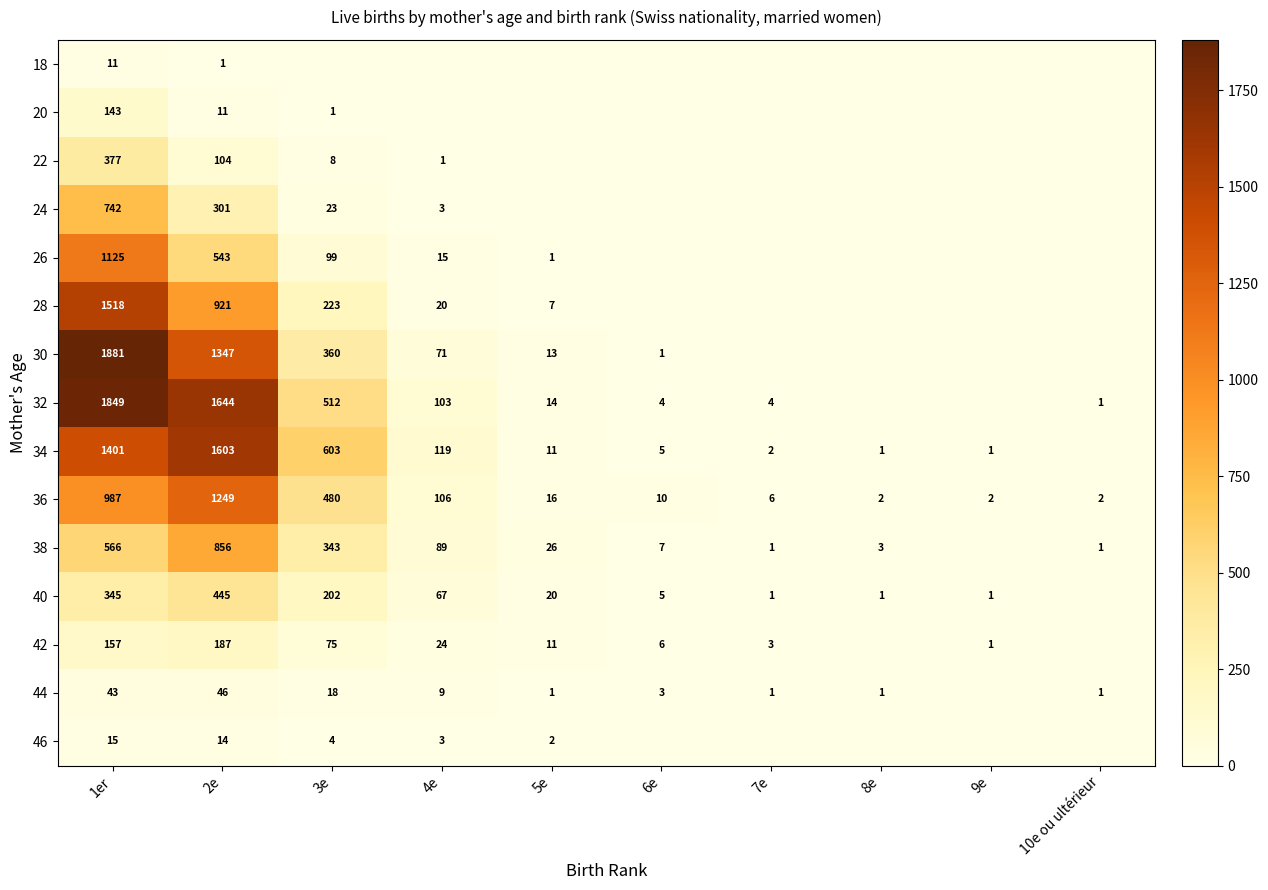

What is the difference between the 32 values at 4e and 2e?

1541